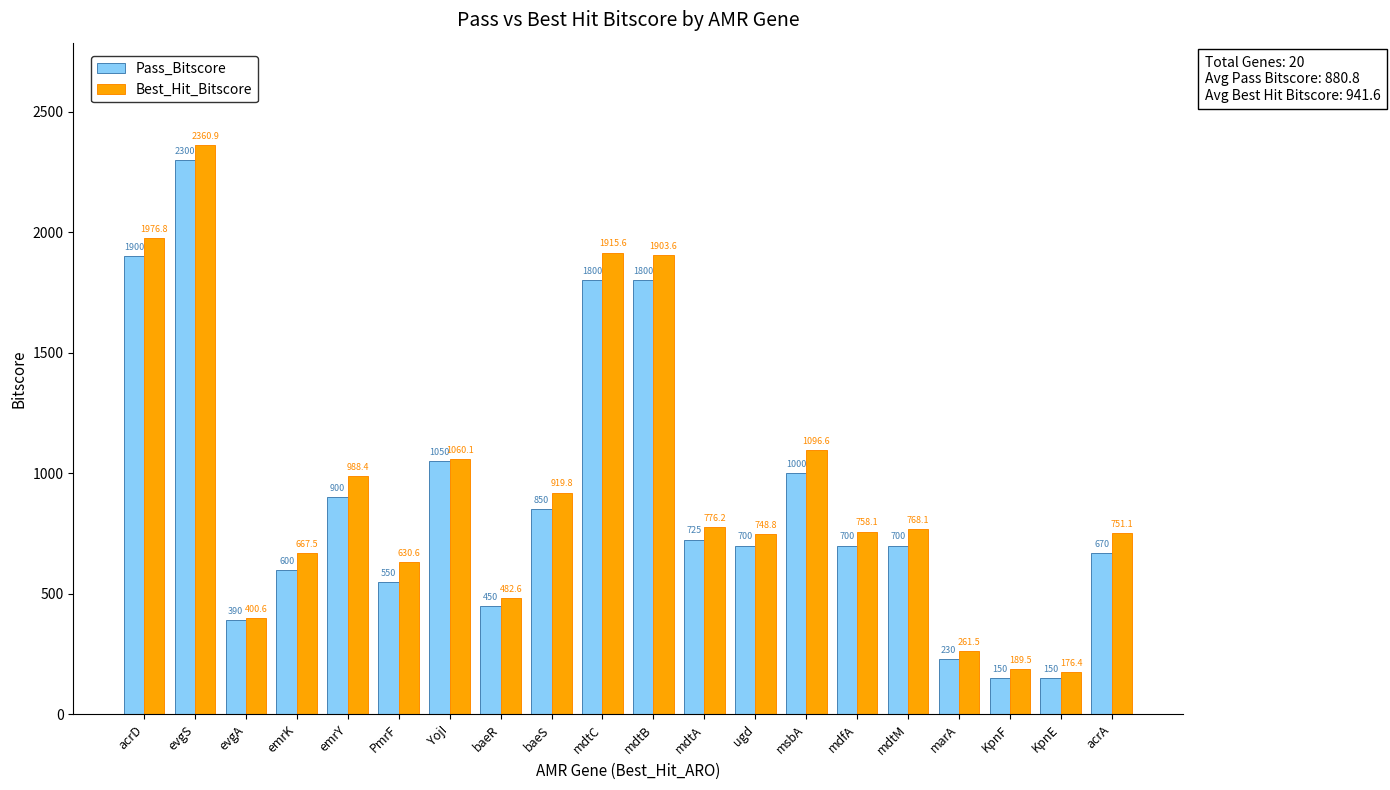

Is it true that Best_Hit_Bitscore equals 667.5 at emrK?

True